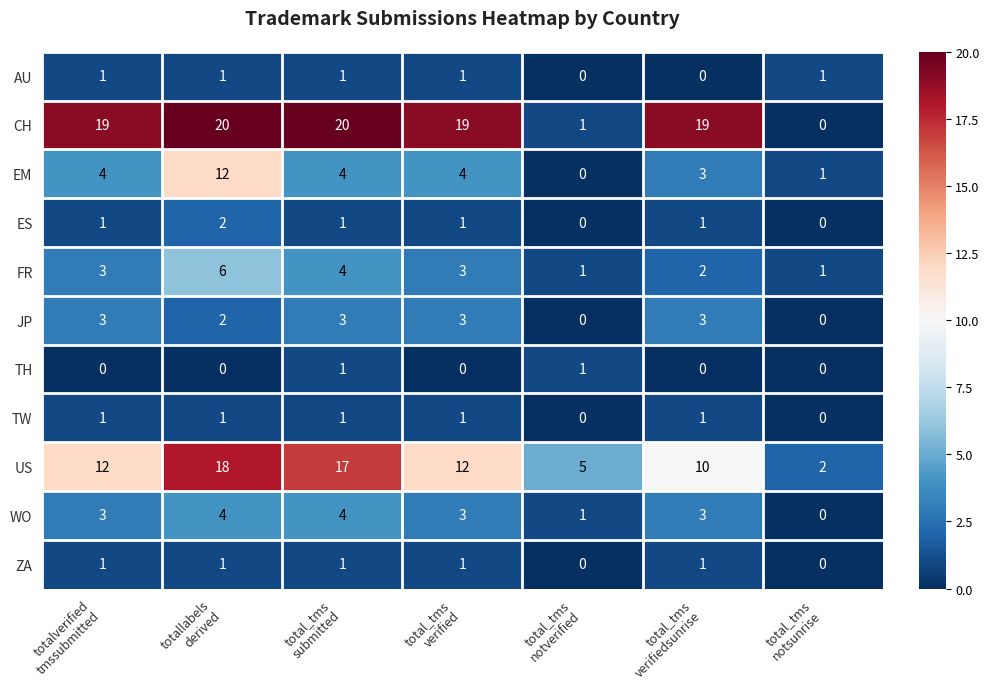

Which series has the largest range (max minus min)?

CH